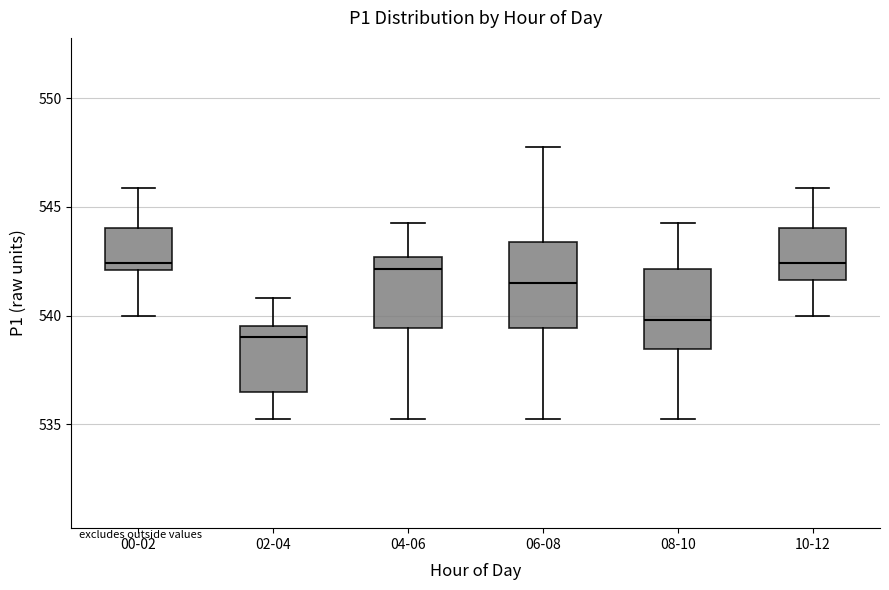

Reading left to right, transcribe this box plot: for each box, give where its median line is, the range the box spans, and where its two whiskers end, as read against the y-axis. The values are not printed on the chart, so give them approximately, as read against the axis.

00-02: median 542.5, box 542.0 to 544.0, whiskers 540.0 to 546.0
02-04: median 539.0, box 536.5 to 539.5, whiskers 535.0 to 541.0
04-06: median 542.0, box 539.5 to 542.5, whiskers 535.0 to 544.5
06-08: median 541.5, box 539.5 to 543.5, whiskers 535.0 to 548.0
08-10: median 540.0, box 538.5 to 542.0, whiskers 535.0 to 544.5
10-12: median 542.5, box 541.5 to 544.0, whiskers 540.0 to 546.0